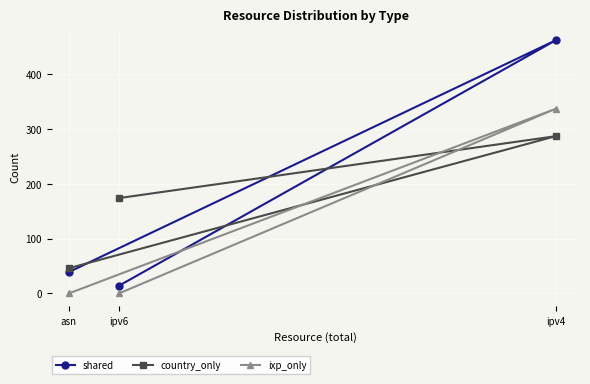

What is the label of the 1st point from the left?

asn